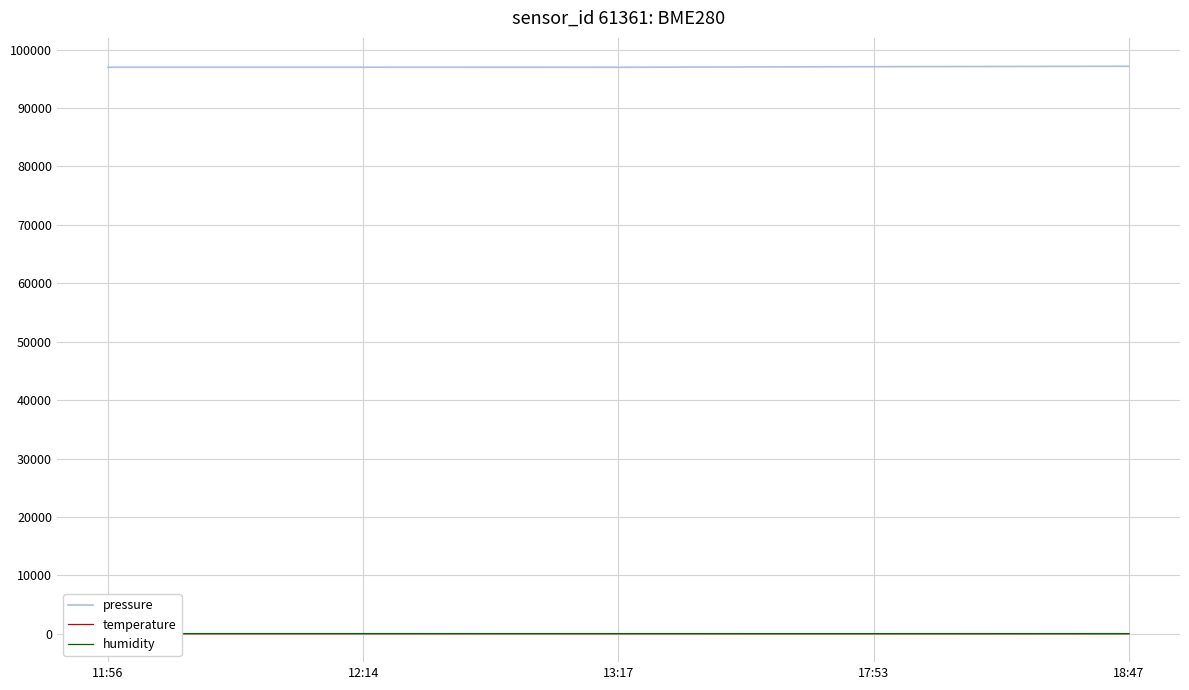

What is the minimum value shown in the chart?

13.2